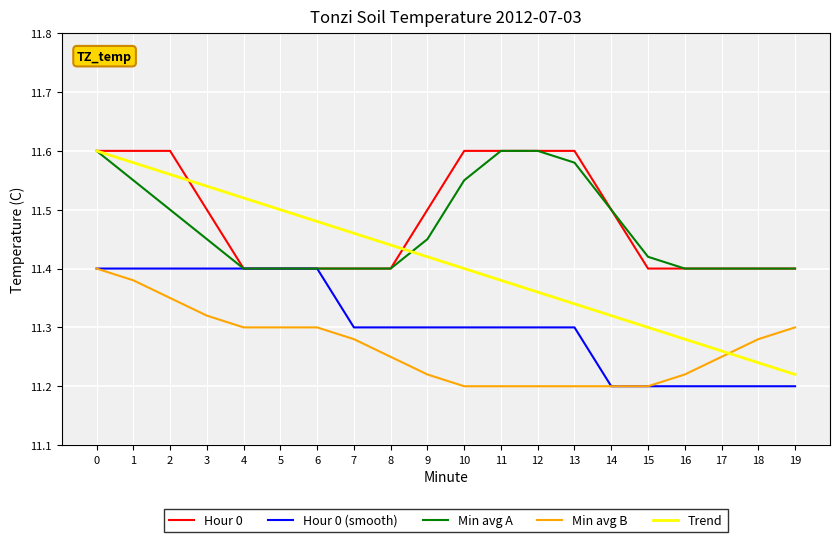

Is the value of Min avg A at 19 greater than the value of Hour 0 (smooth) at 10?

Yes